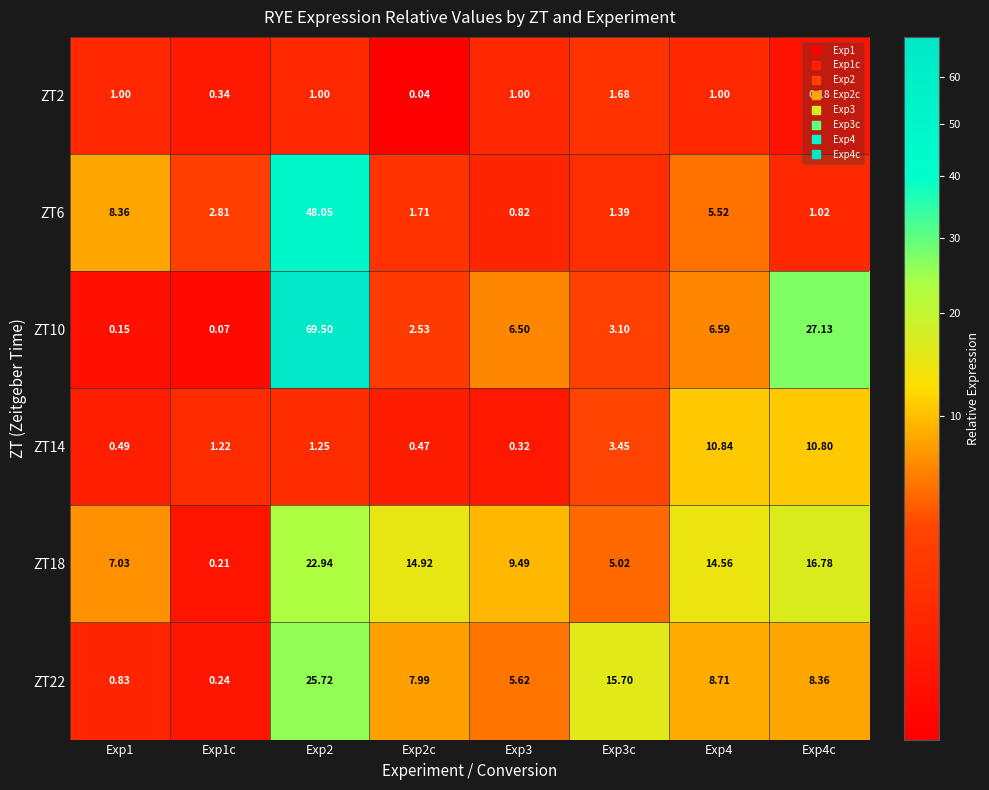

Is the value of ZT10 at Exp3 greater than the value of ZT22 at Exp4c?

No